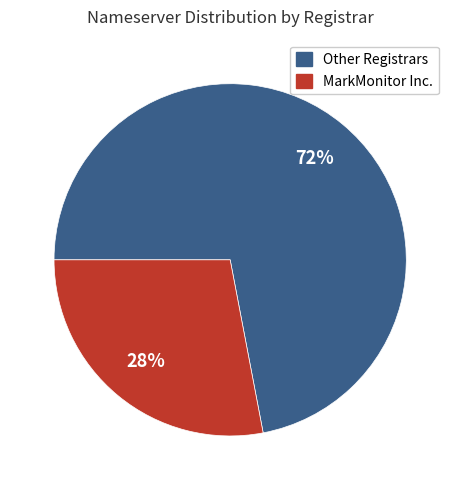

Which has a higher value, Other Registrars or MarkMonitor Inc.?

Other Registrars